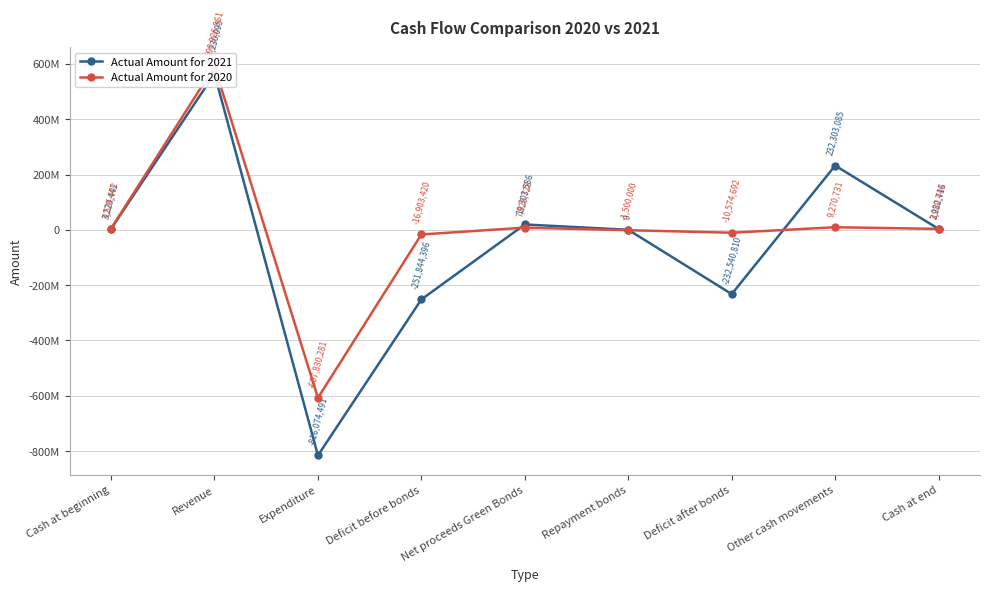

Rank the series by their average value, from lowest to highest.

Actual Amount for 2021, Actual Amount for 2020